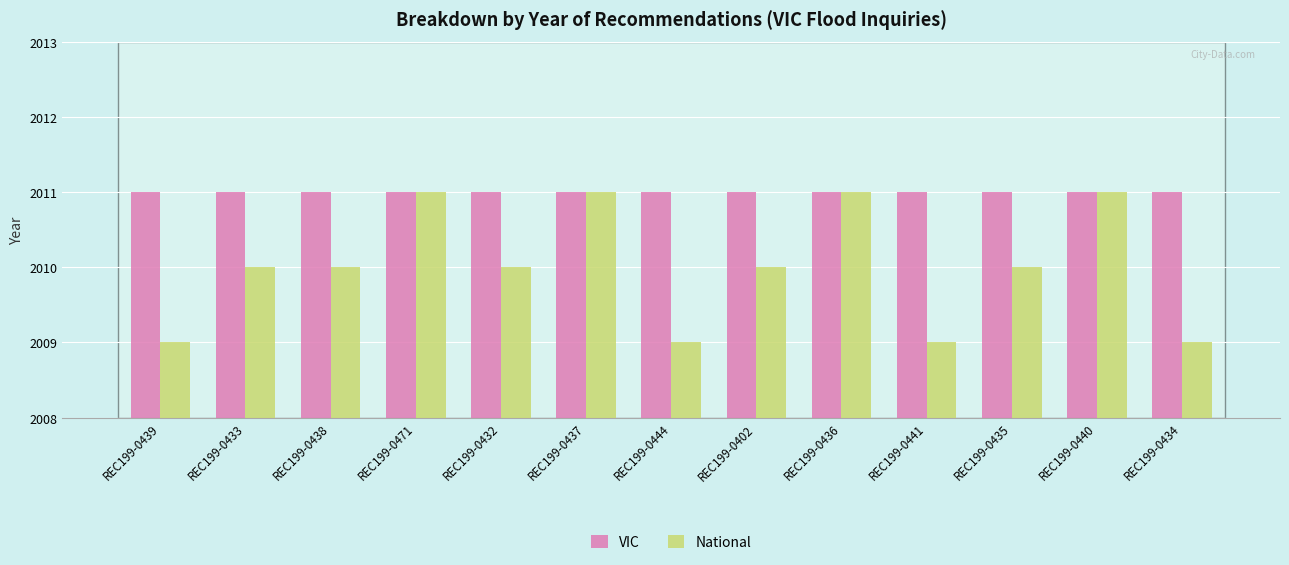

Is it true that National equals 3529 at REC199-0441?

False